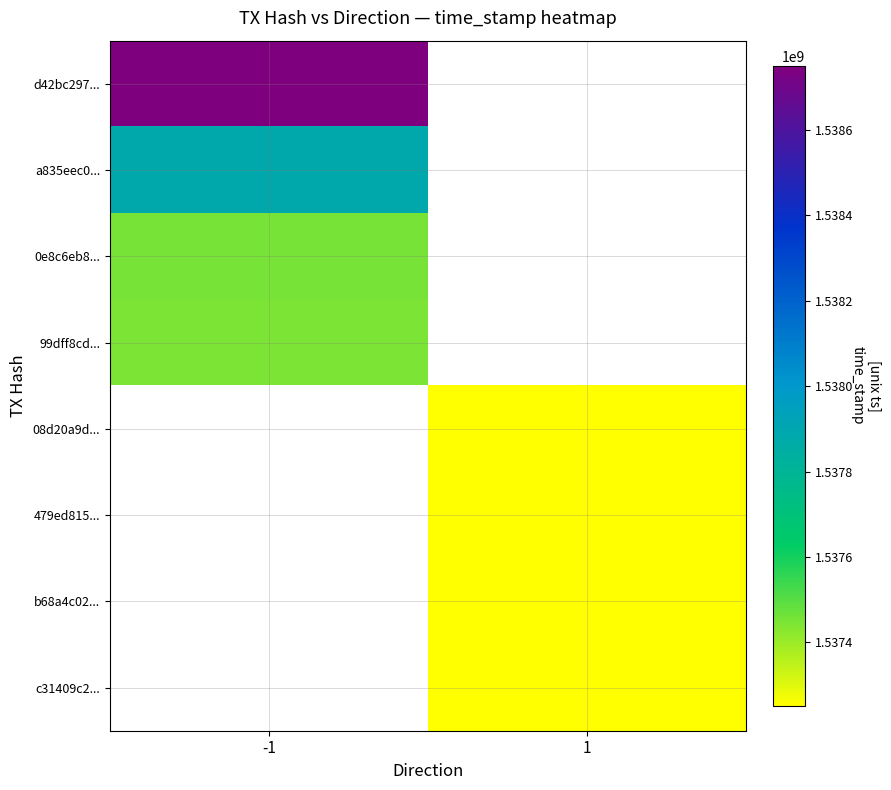

What is the lowest value of the 0e8c6eb8... series?

1537456261.0